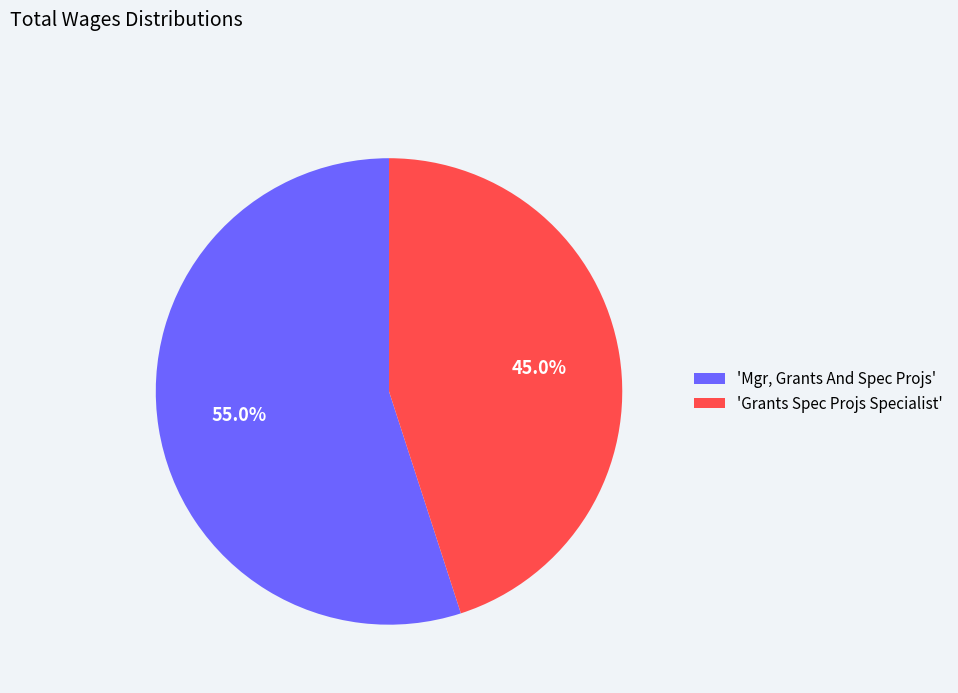

What portion of the pie excludes 'Grants Spec Projs Specialist'?

55.0%